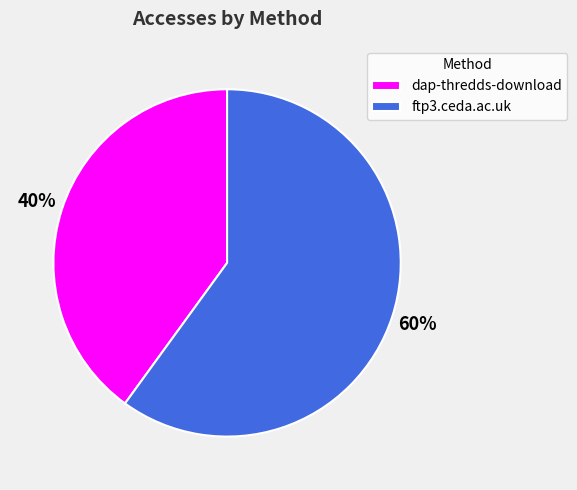

How many slices are in this pie chart?

2